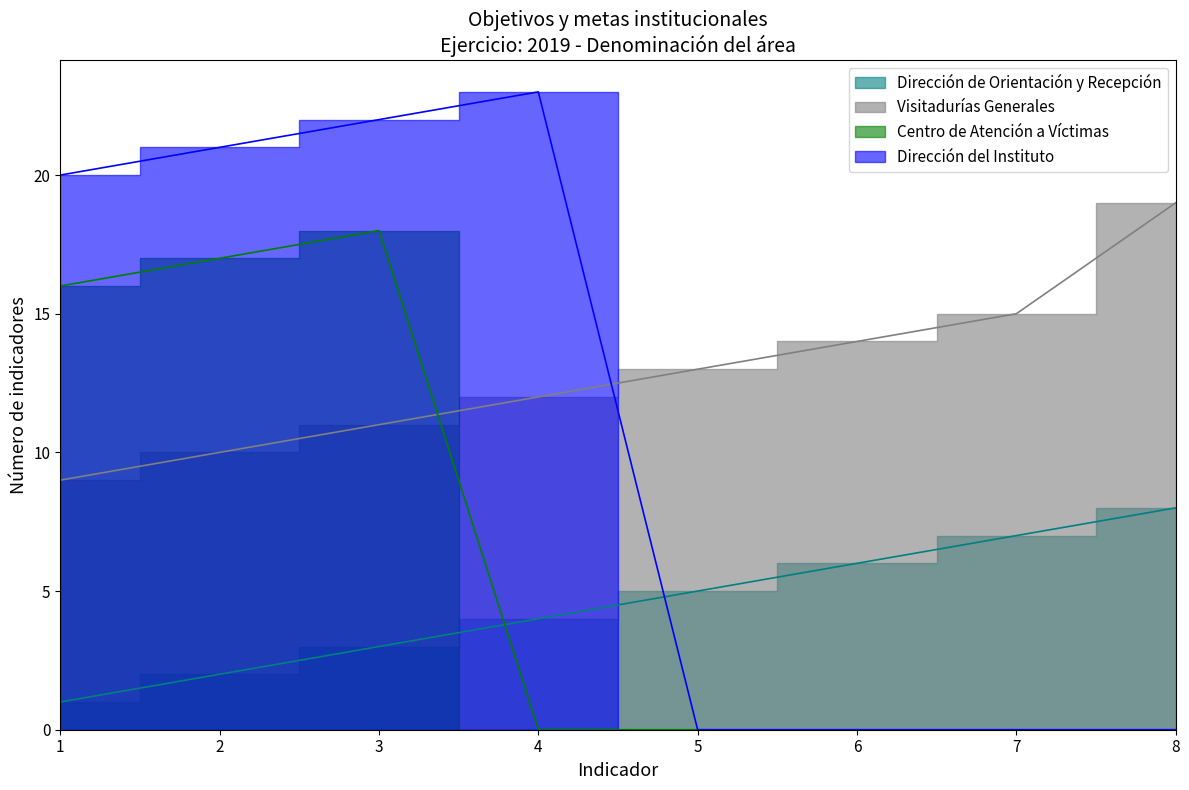

How many lines are shown in the chart?

4